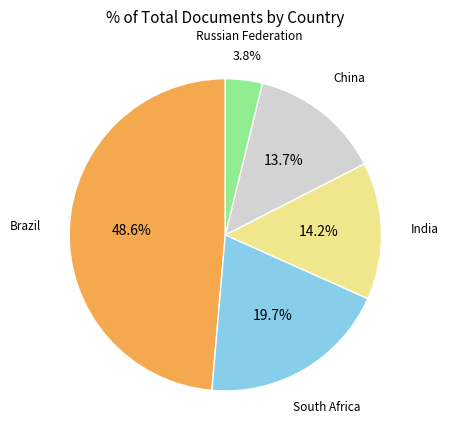

Is there any slice that represents more than half of the pie?

No